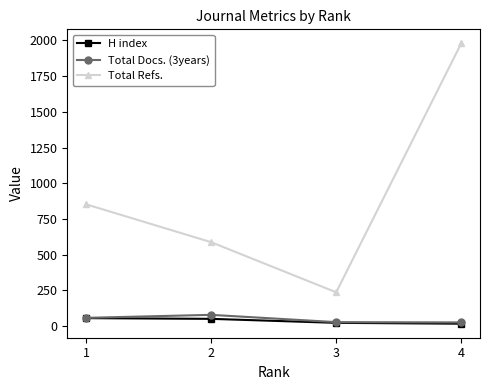

Which category has the highest value in the Total Docs. (3years) series?

2